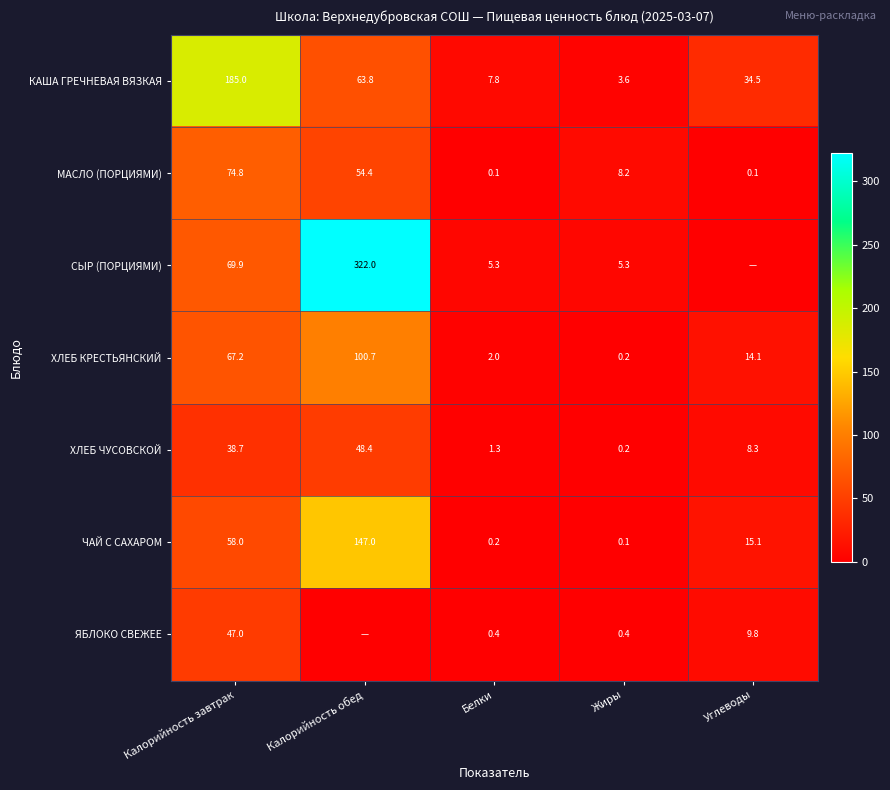

What is the spread (max minus min) of values at Белки?

7.7